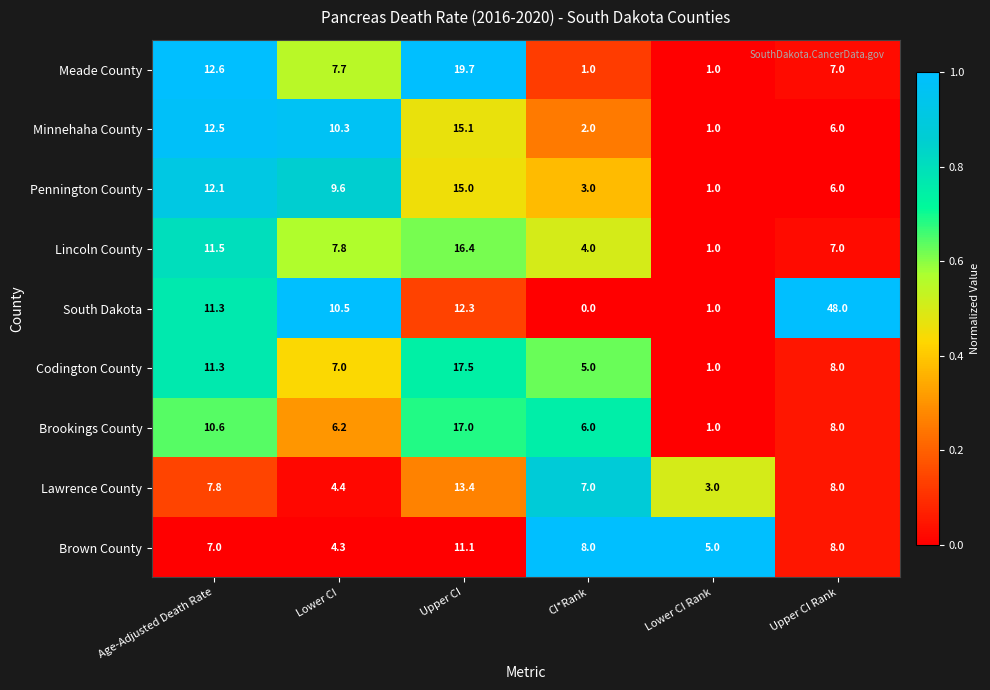

At which label is Lawrence County closest to 8?

Upper CI Rank